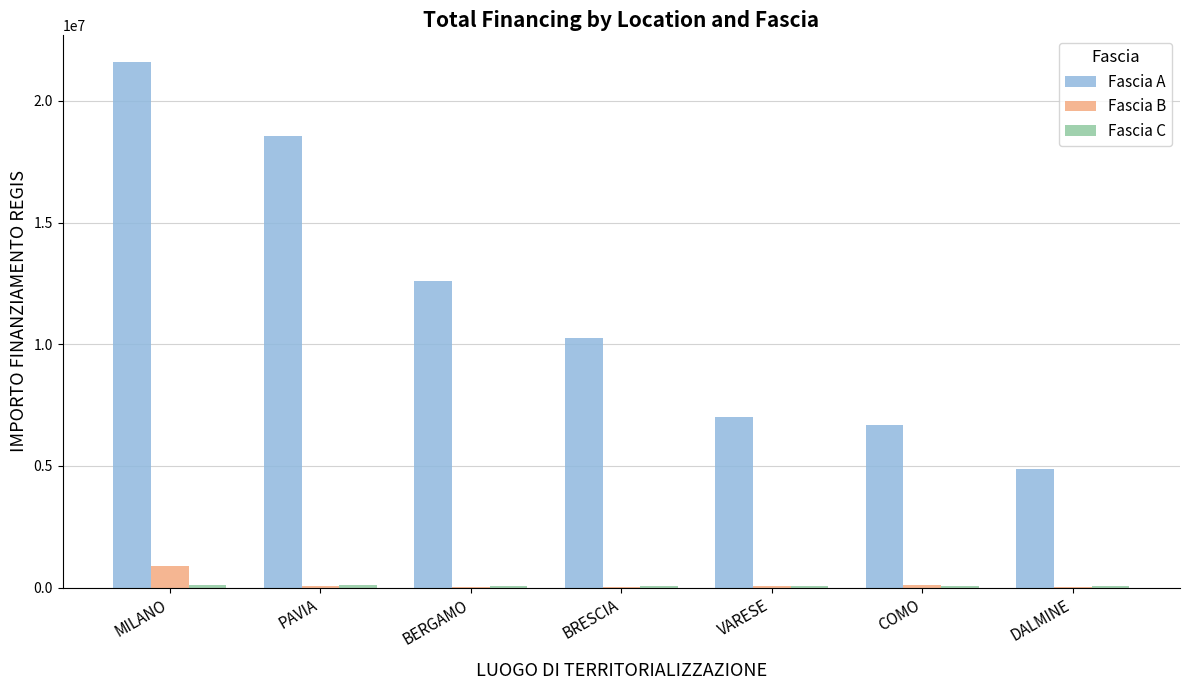

Which series changed the most between VARESE and DALMINE?

Fascia A